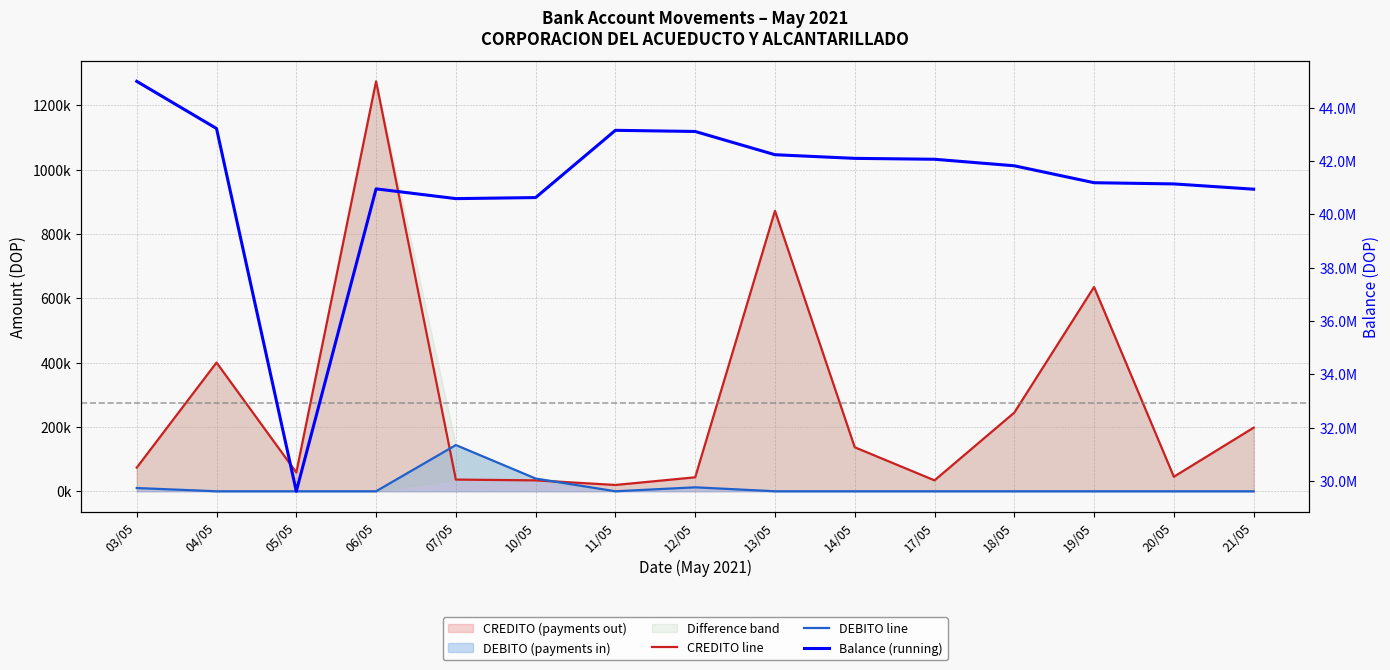

What is the difference between the highest and lowest values at 21/05?

40937550.0